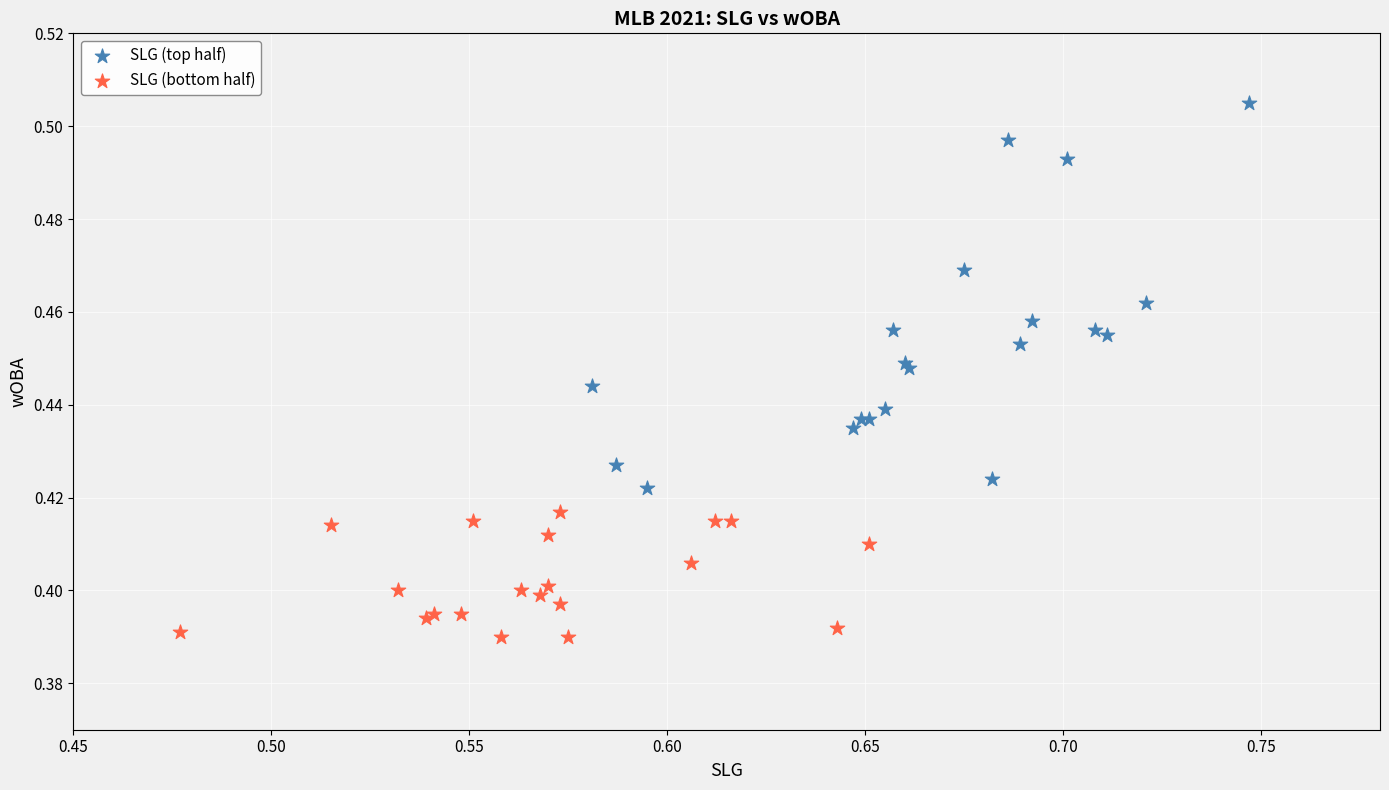

Which series has the widest spread of Y values?

SLG (top half)